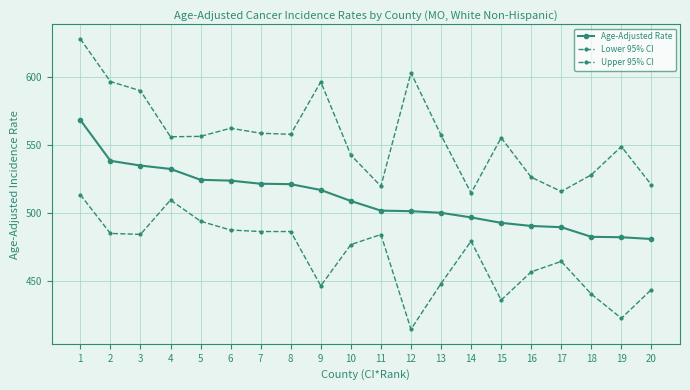

How many data points in Lower 95% CI are less than 479?

10